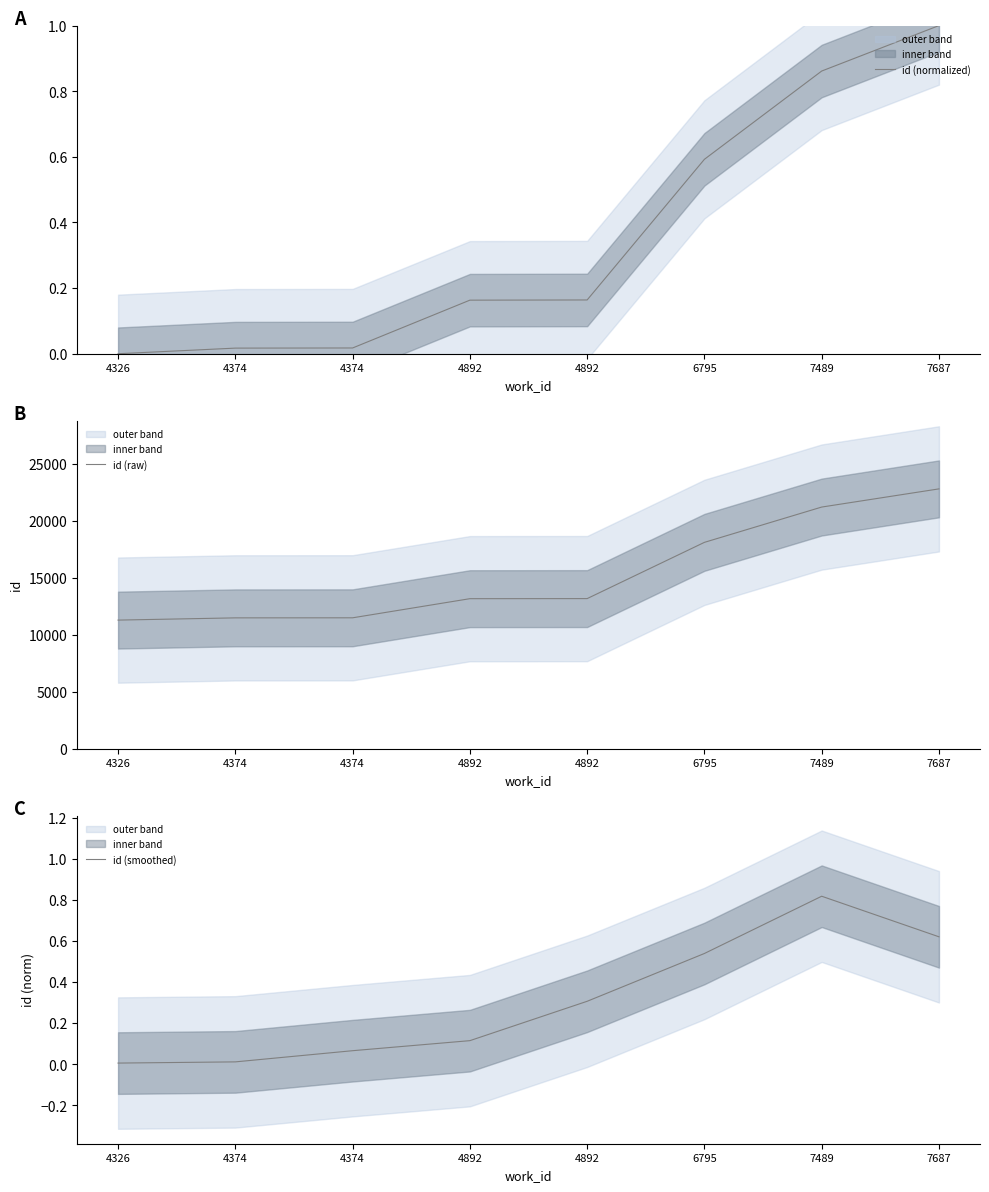

At which category does the chart reach its minimum across all series?

4326